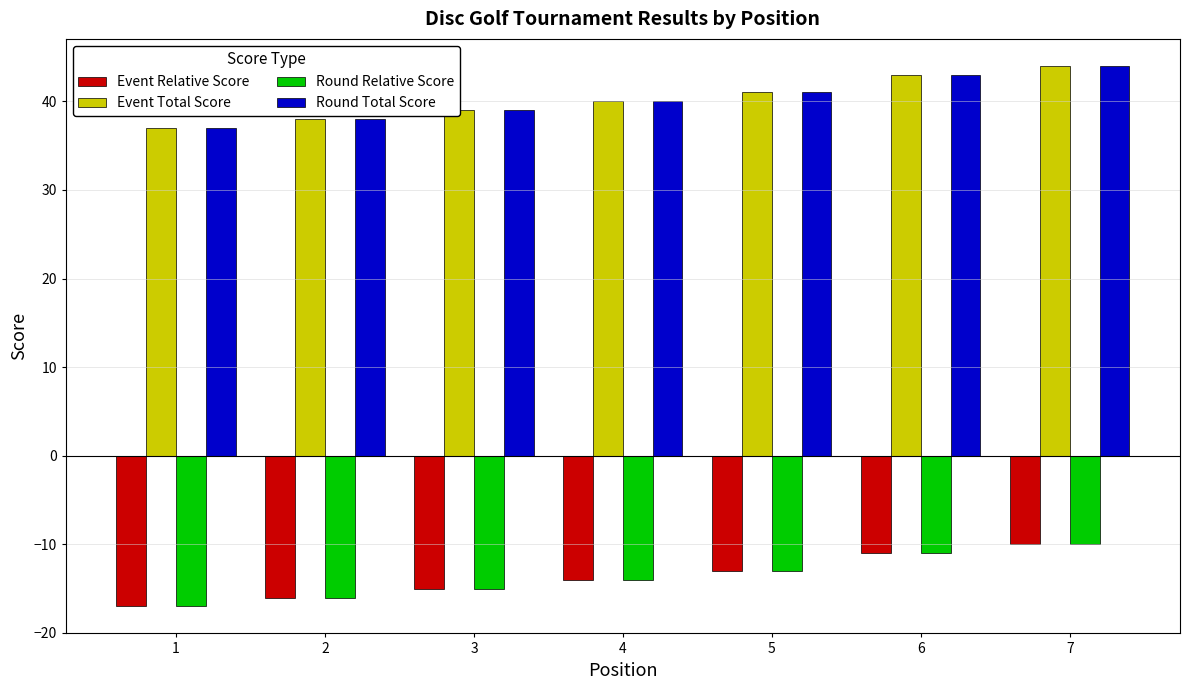

How many Round Relative Score values are between -16 and -11?

5